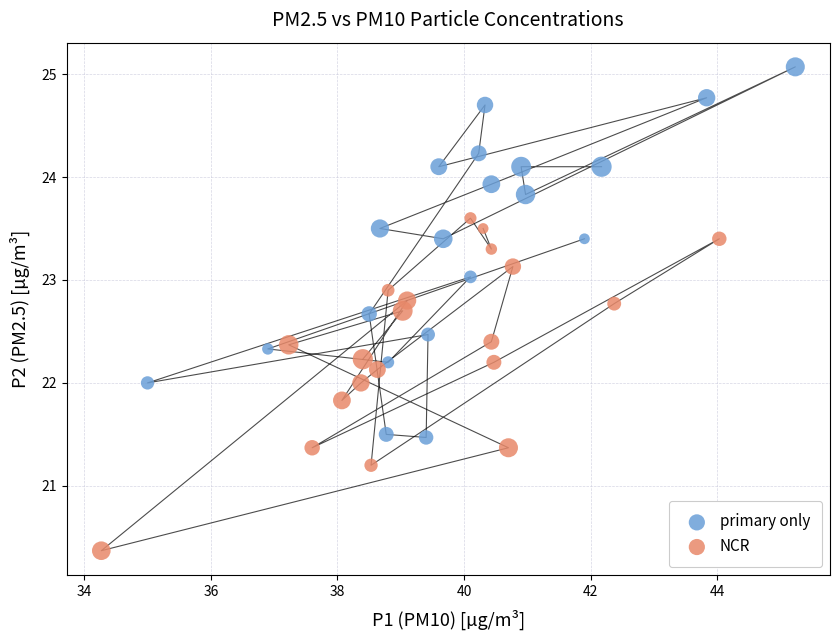

Which series has the widest spread of Y values?

primary only